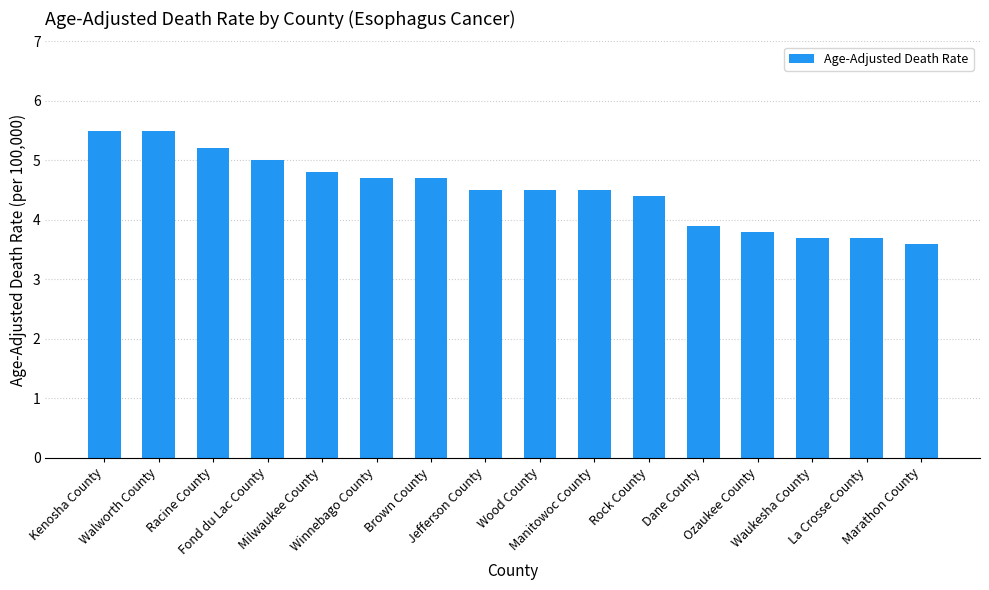

What is the sum of all values?

72.0